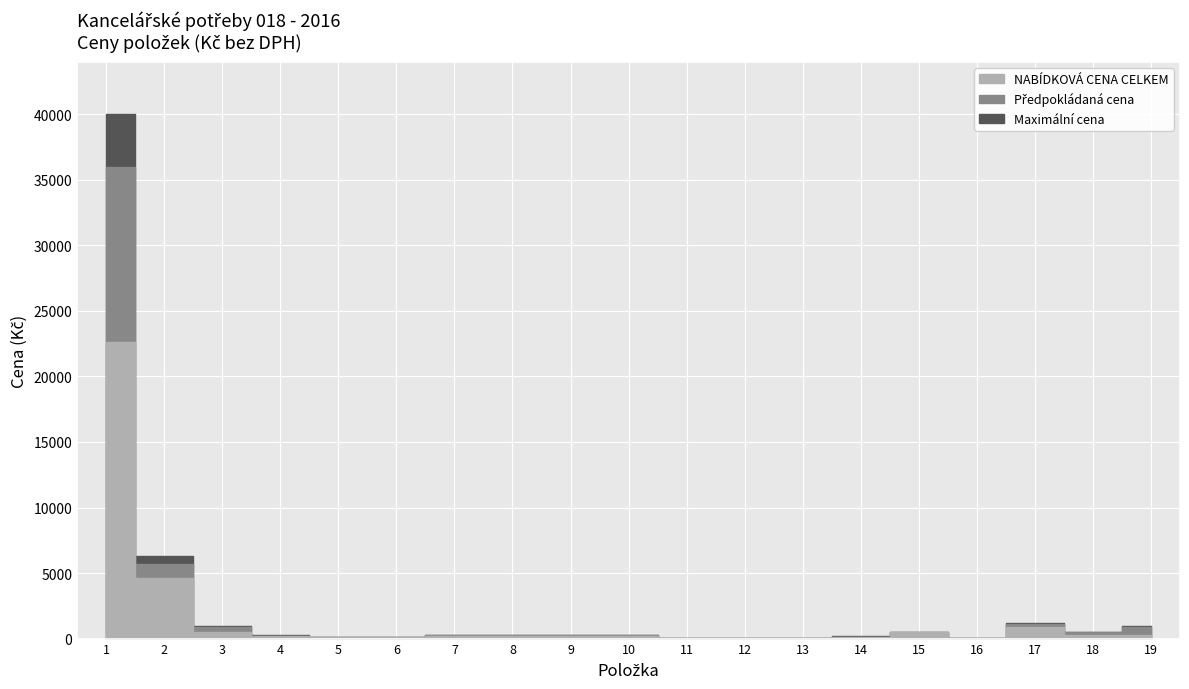

What are all the series names shown in the legend?

NABÍDKOVÁ CENA CELKEM, Předpokládaná cena, Maximální cena